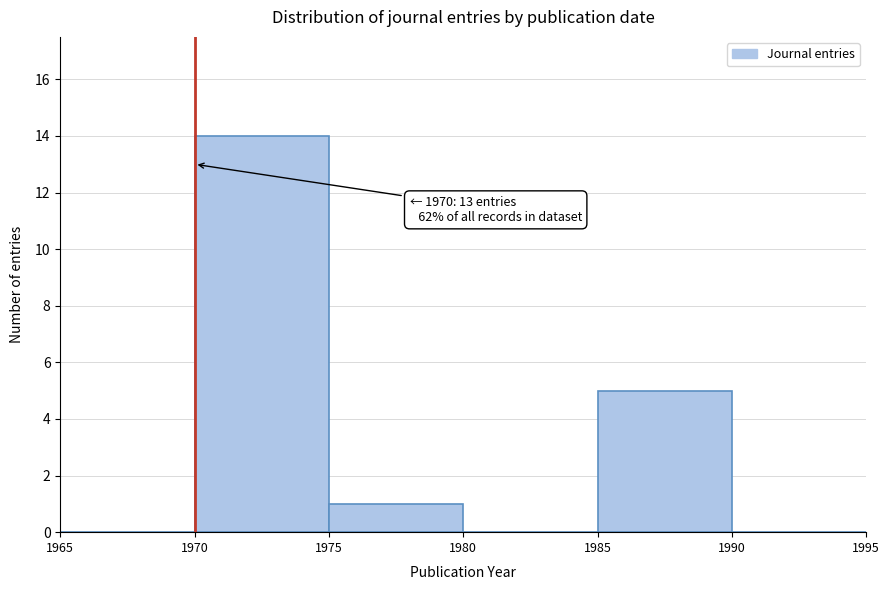

Which range on the x-axis has the tallest bar?

1970 to 1975